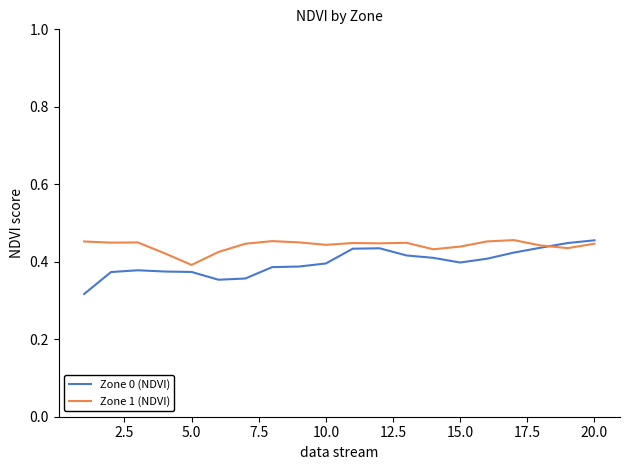

Which series has the widest spread of values?

Zone 0 (NDVI)